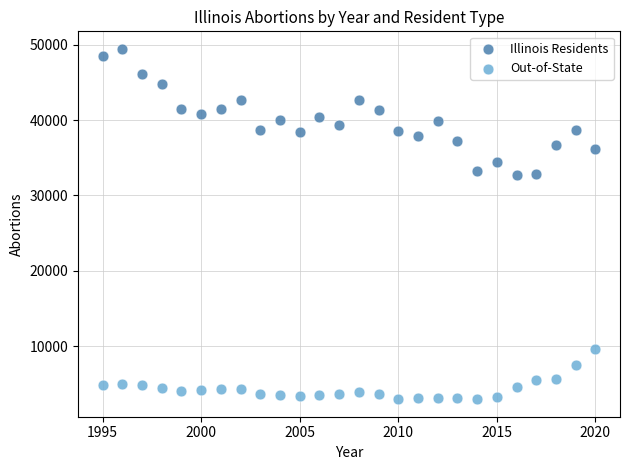

What are all the series names shown in the legend?

Illinois Residents, Out-of-State